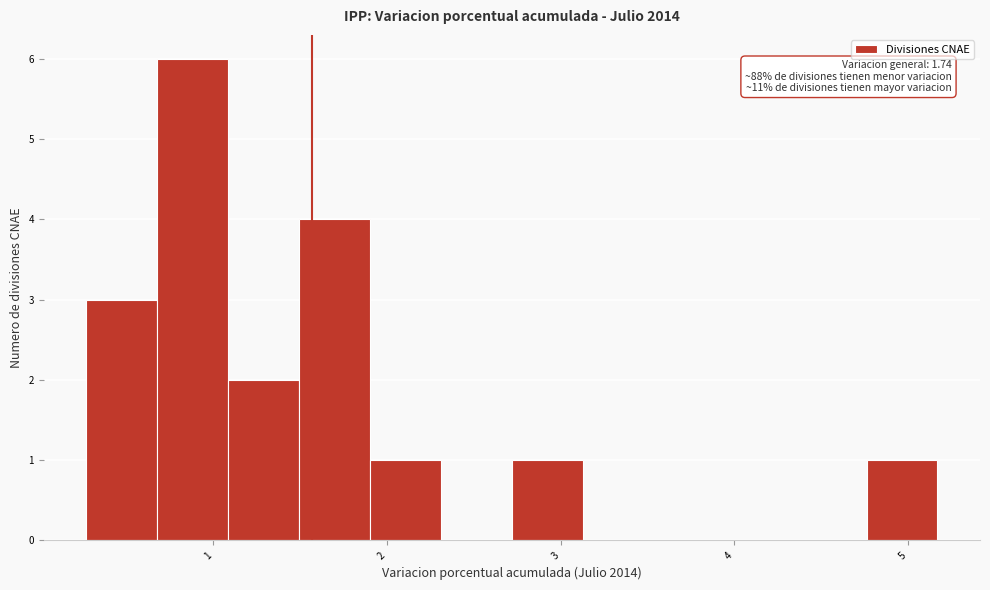

Over which range of the x-axis is the bar tallest?

0.7 to 1.1